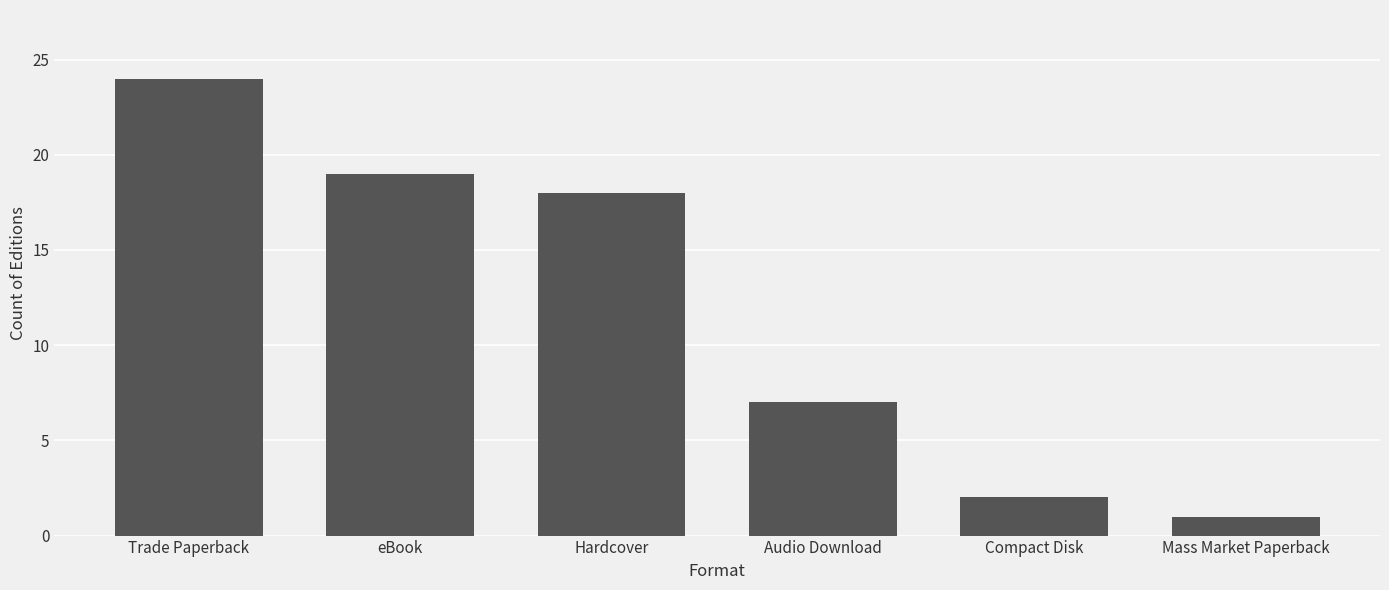

What is the maximum value shown in the chart?

24